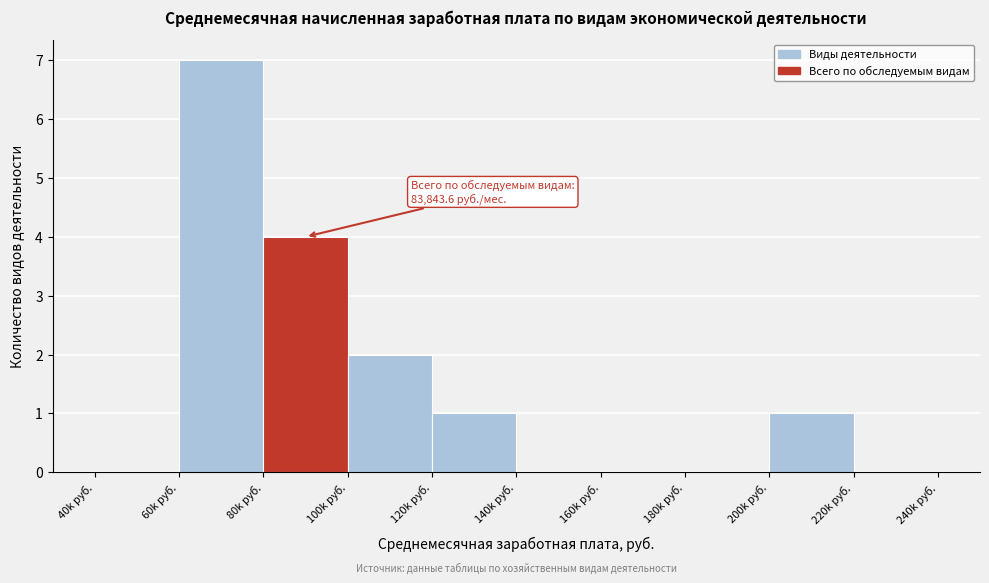

Reading left to right, list all the values displayed in this chart.

40k руб.=0	60k руб.=7	80k руб.=4	100k руб.=2	120k руб.=1	140k руб.=0	160k руб.=0	180k руб.=0	200k руб.=1	220k руб.=0